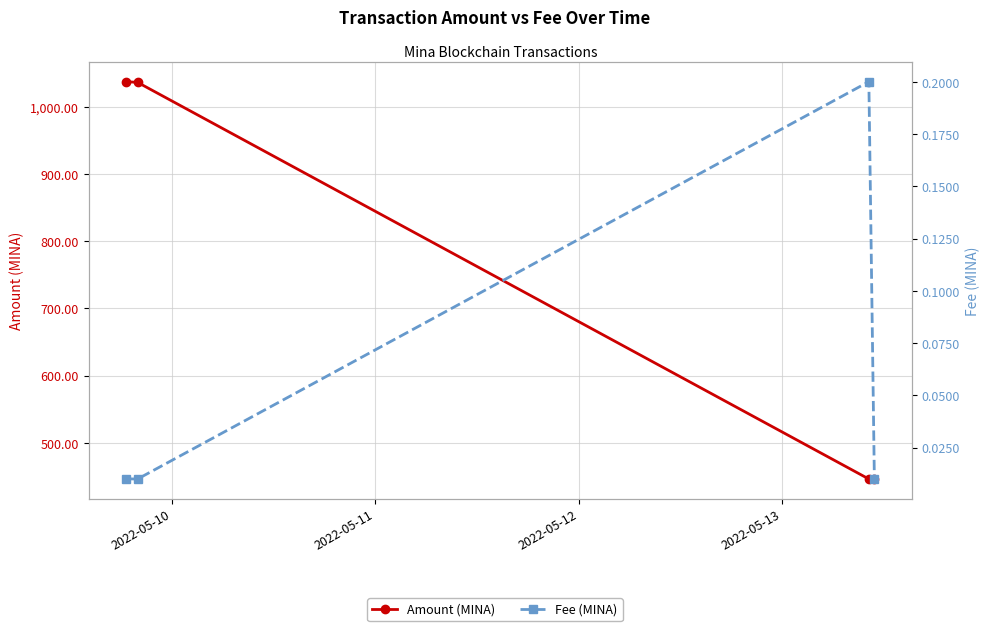

Which series has the largest range (max minus min)?

Amount (MINA)